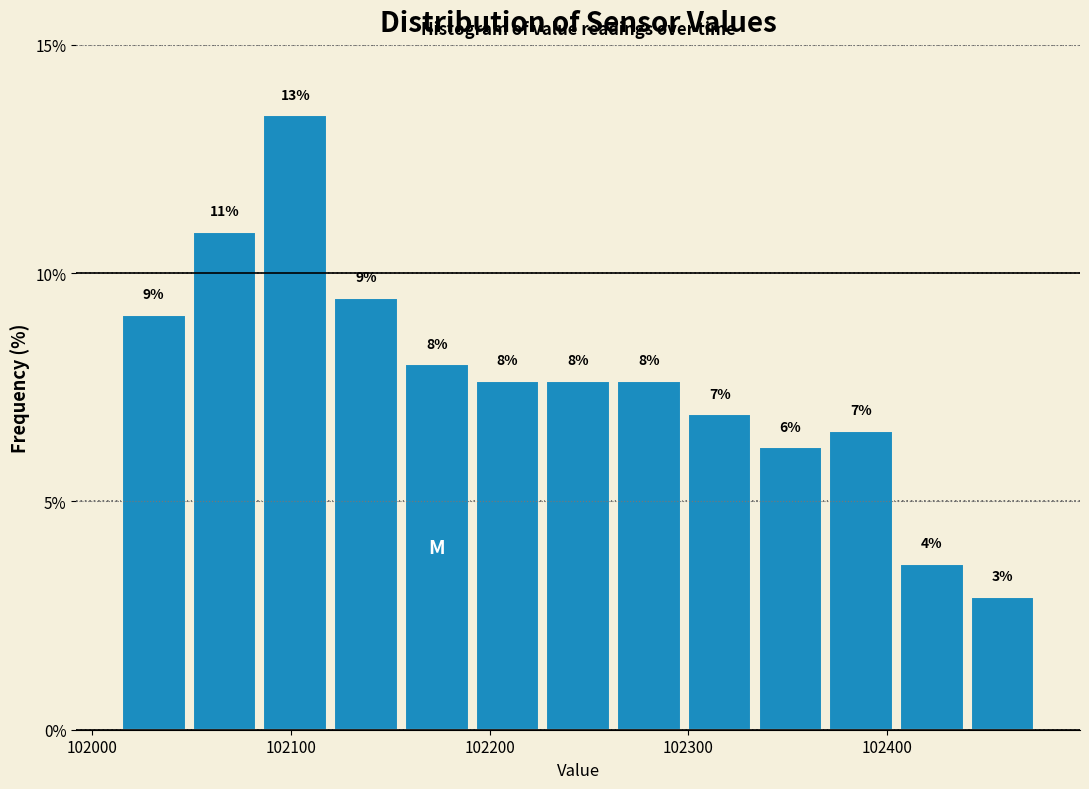

Read against the x-axis, roughly where is the centre of the tallest bar?

102100